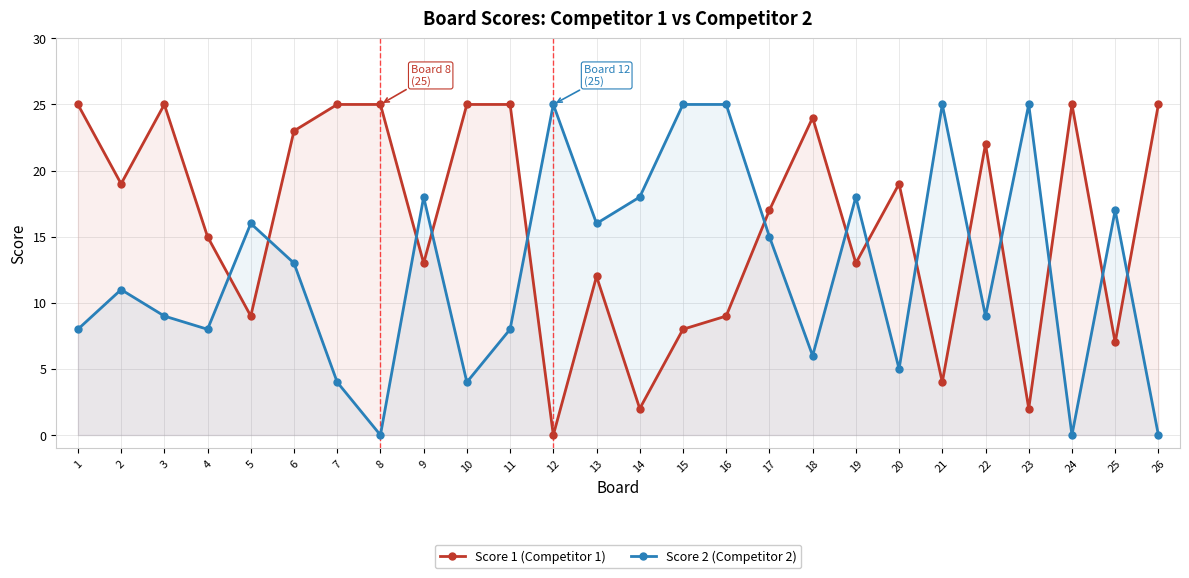

The Score 2 (Competitor 2) series shows 17 at 25. True or false?

True